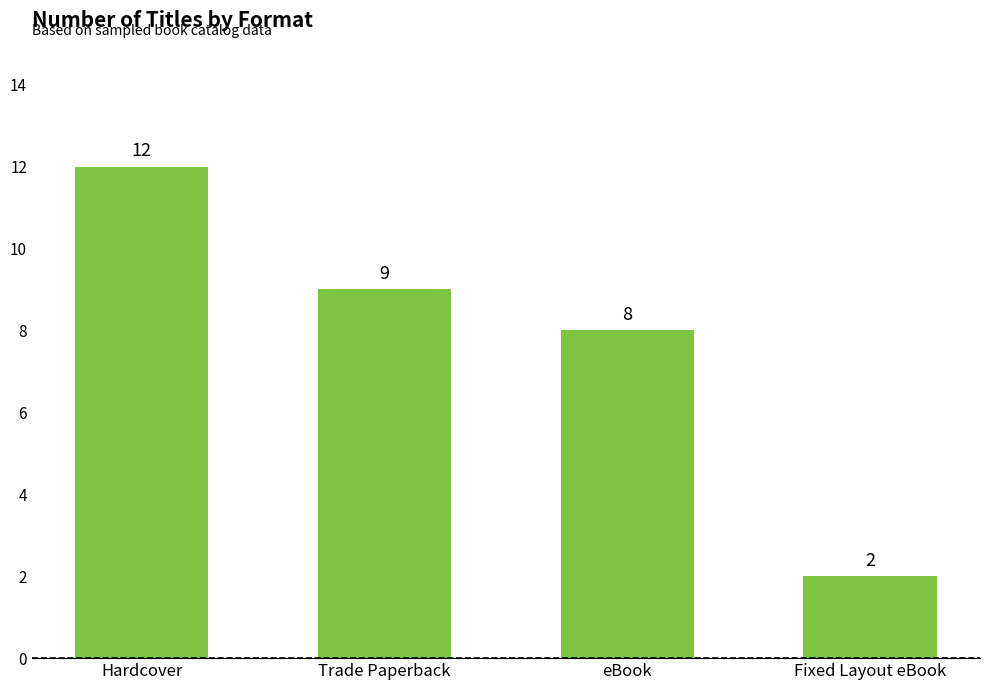

How many bars are there in total?

4